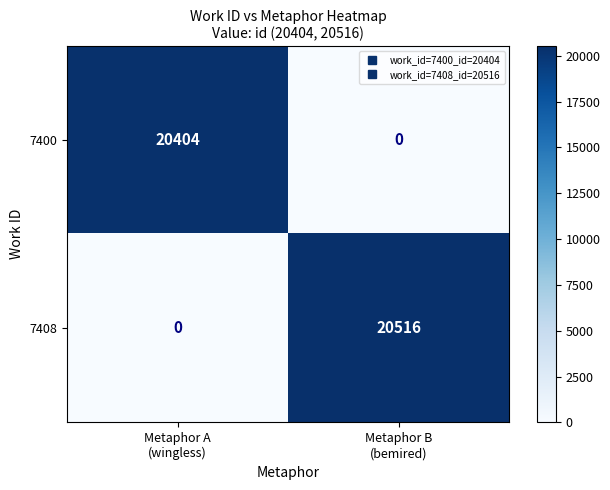

What is the sum of all 7408 values?

20516